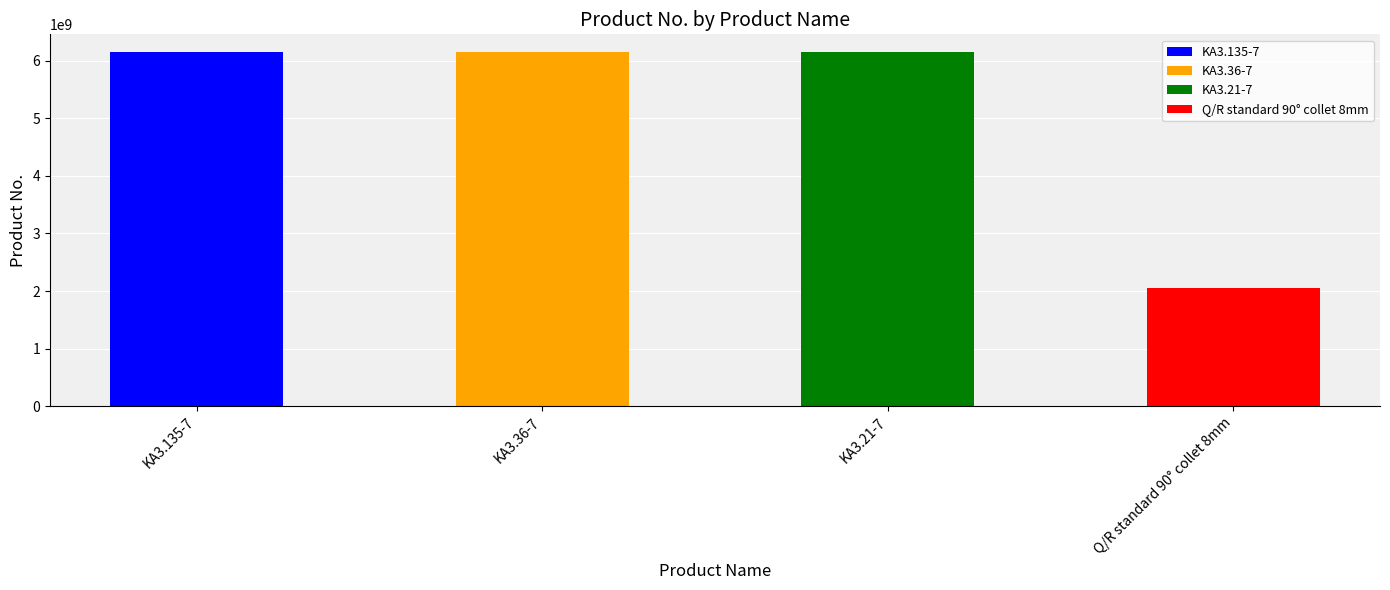

Rank the categories by value from highest to lowest.

KA3.21-7, KA3.36-7, KA3.135-7, Q/R standard 90° collet 8mm